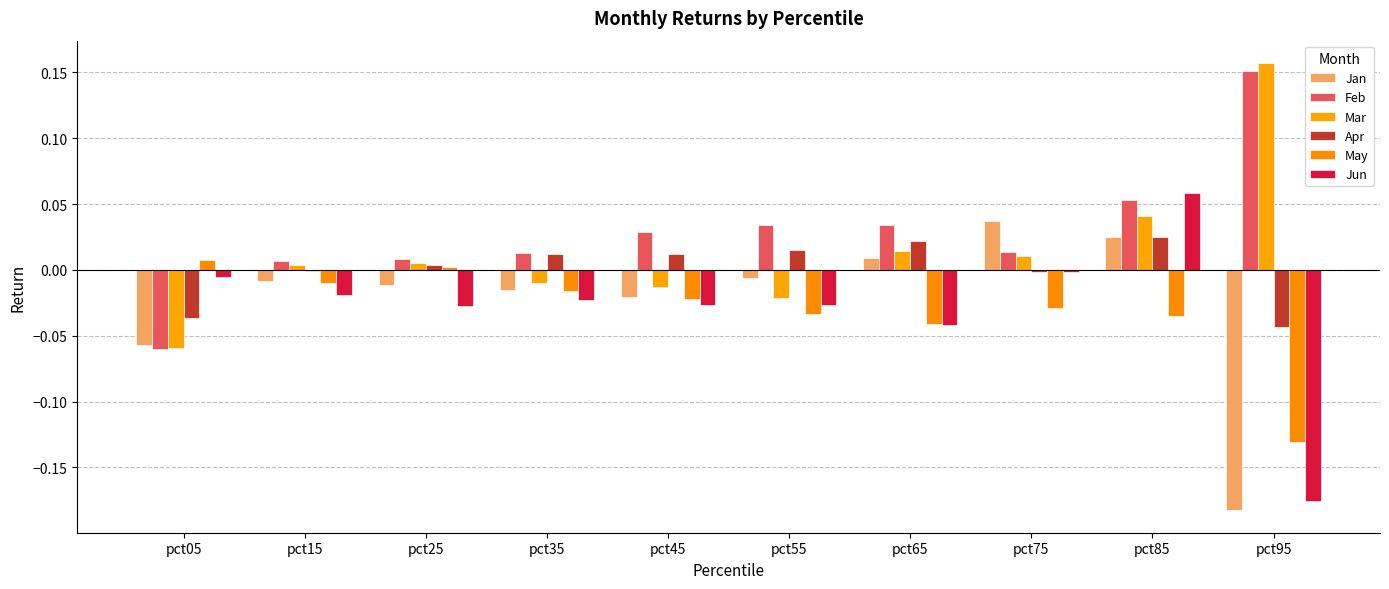

What is the spread (max minus min) of values at pct45?

0.1